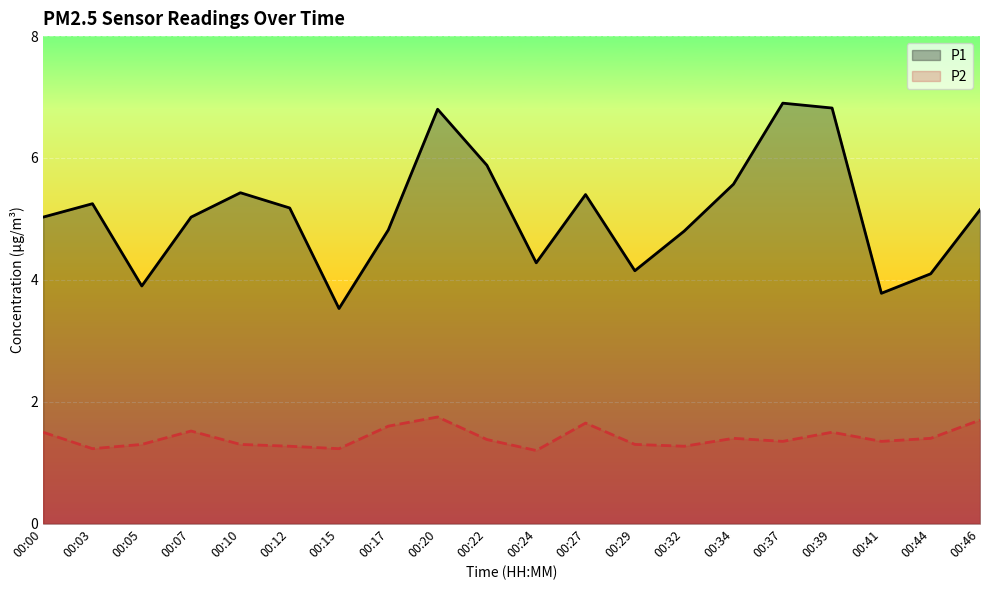

What is the difference between the maximum and minimum values in the P1 series?

3.4